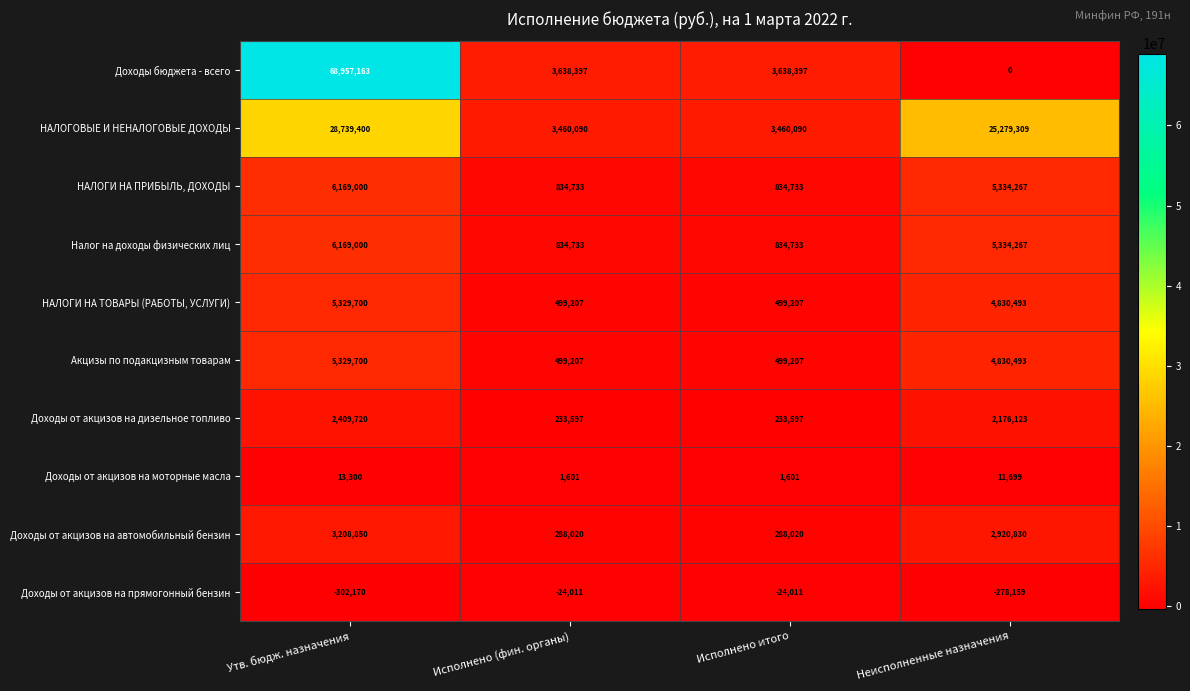

Which category has the highest value in the Доходы бюджета - всего series?

Утв. бюдж. назначения